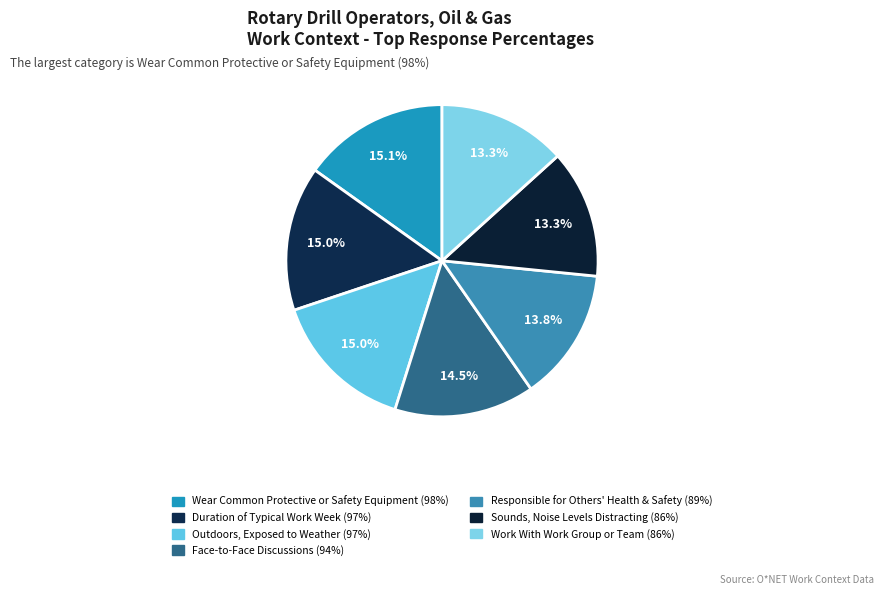

Count the number of slices in the pie.

7